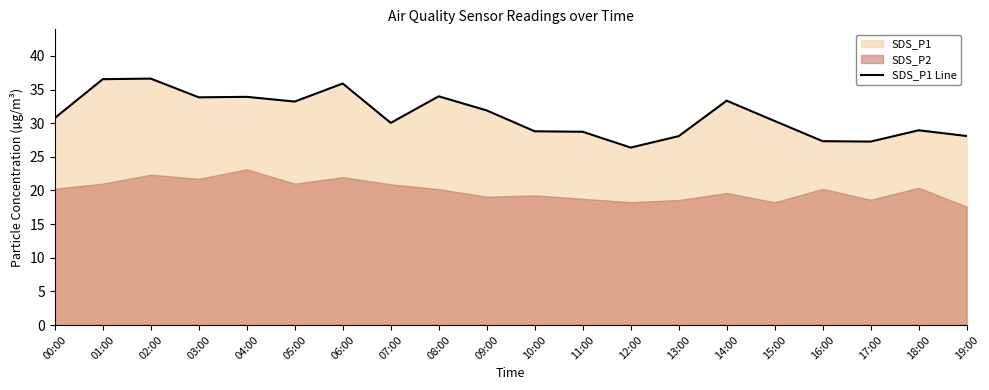

Where is the first local maximum?

02:00